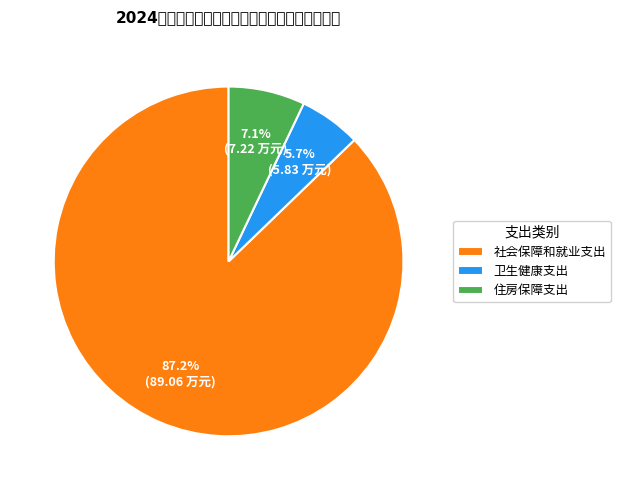

To the nearest percent, what is the difference between the 住房保障支出 and 卫生健康支出 slice percentages?

1%